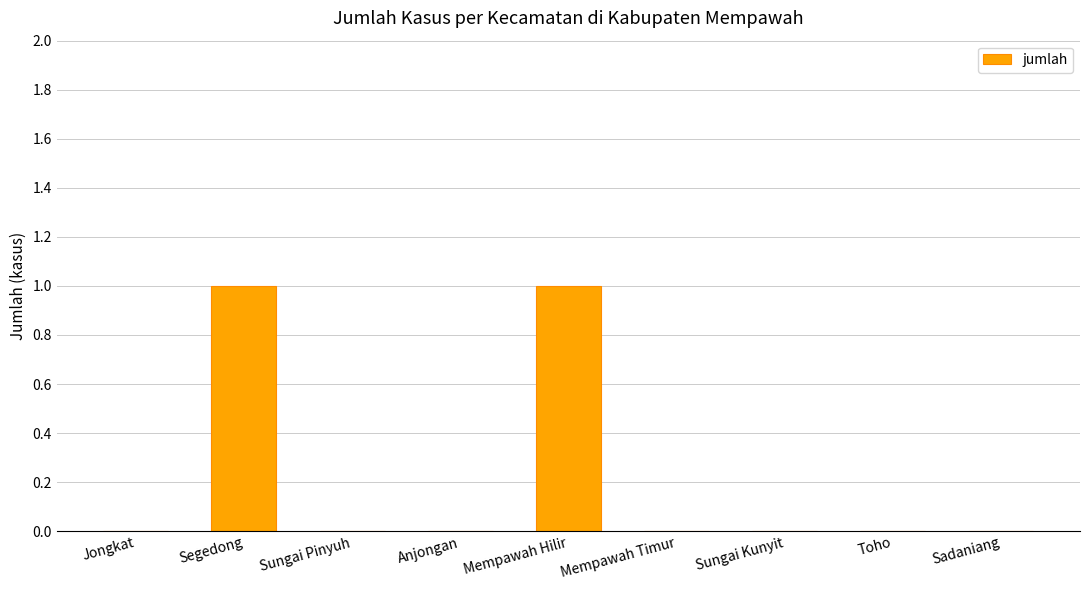

The value at Jongkat is 1. True or false?

False